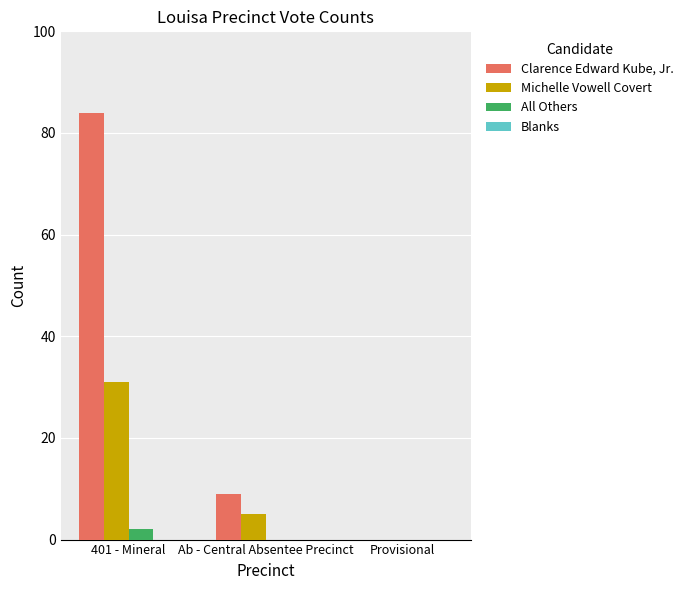

Which series changed the most between 401 - Mineral and Ab - Central Absentee Precinct?

Clarence Edward Kube, Jr.